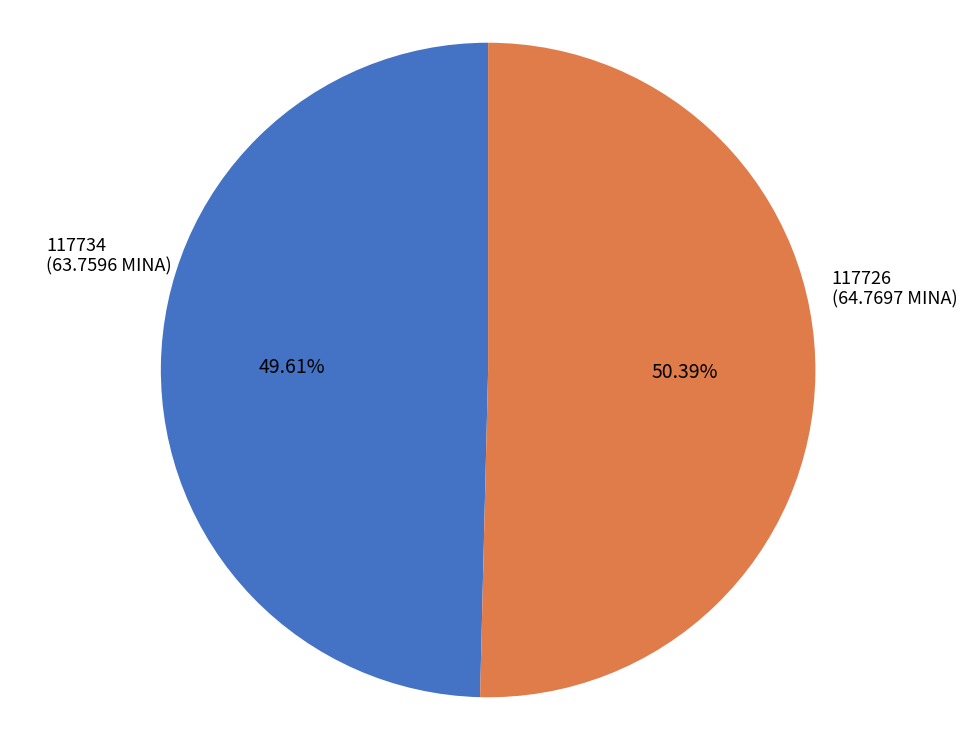

How many segments does this pie chart have?

2